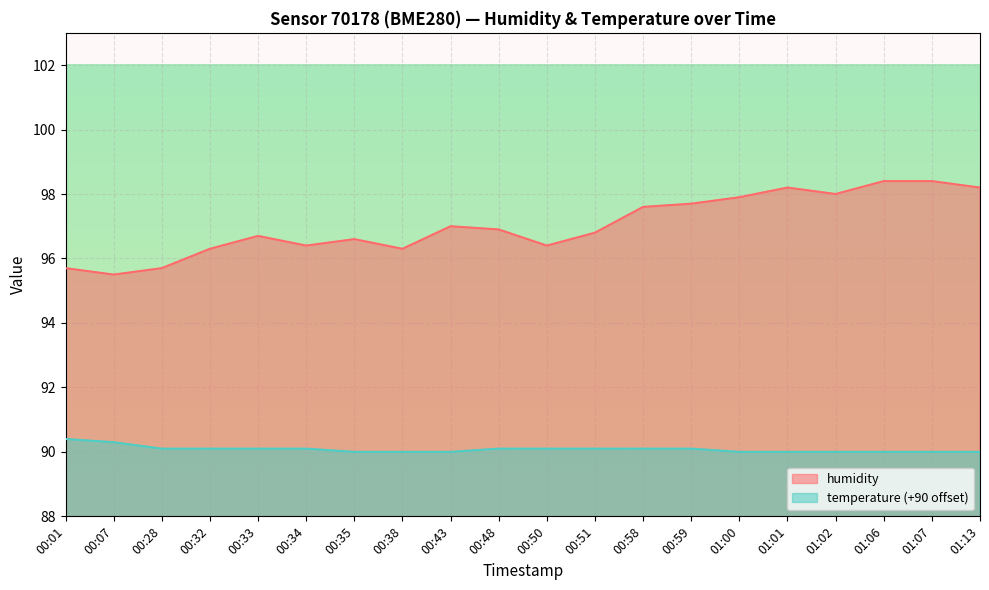

Reading right to left, list all the values displayed in this chart.

humidity: 01:13=98.2	01:07=98.4	01:06=98.4	01:02=98.0	01:01=98.2	01:00=97.9	00:59=97.7	00:58=97.6	00:51=96.8	00:50=96.4	00:48=96.9	00:43=97.0	00:38=96.3	00:35=96.6	00:34=96.4	00:33=96.7	00:32=96.3	00:28=95.7	00:07=95.5	00:01=95.7
temperature: 01:13=90.0	01:07=90.0	01:06=90.0	01:02=90.0	01:01=90.0	01:00=90.0	00:59=90.1	00:58=90.1	00:51=90.1	00:50=90.1	00:48=90.1	00:43=90.0	00:38=90.0	00:35=90.0	00:34=90.1	00:33=90.1	00:32=90.1	00:28=90.1	00:07=90.3	00:01=90.4